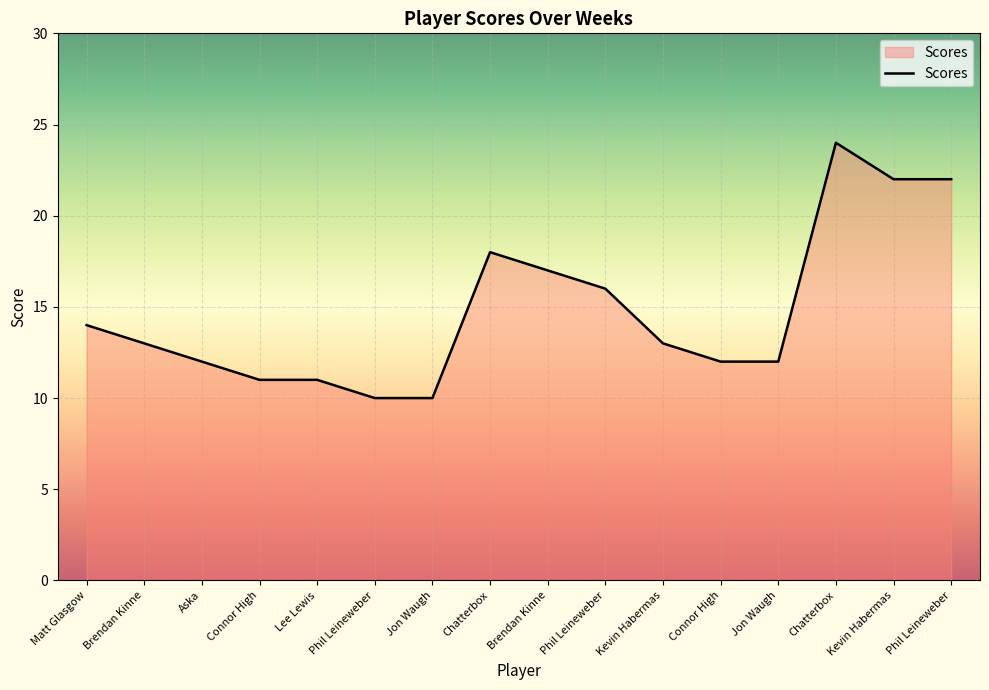

How many series are shown in this chart?

1